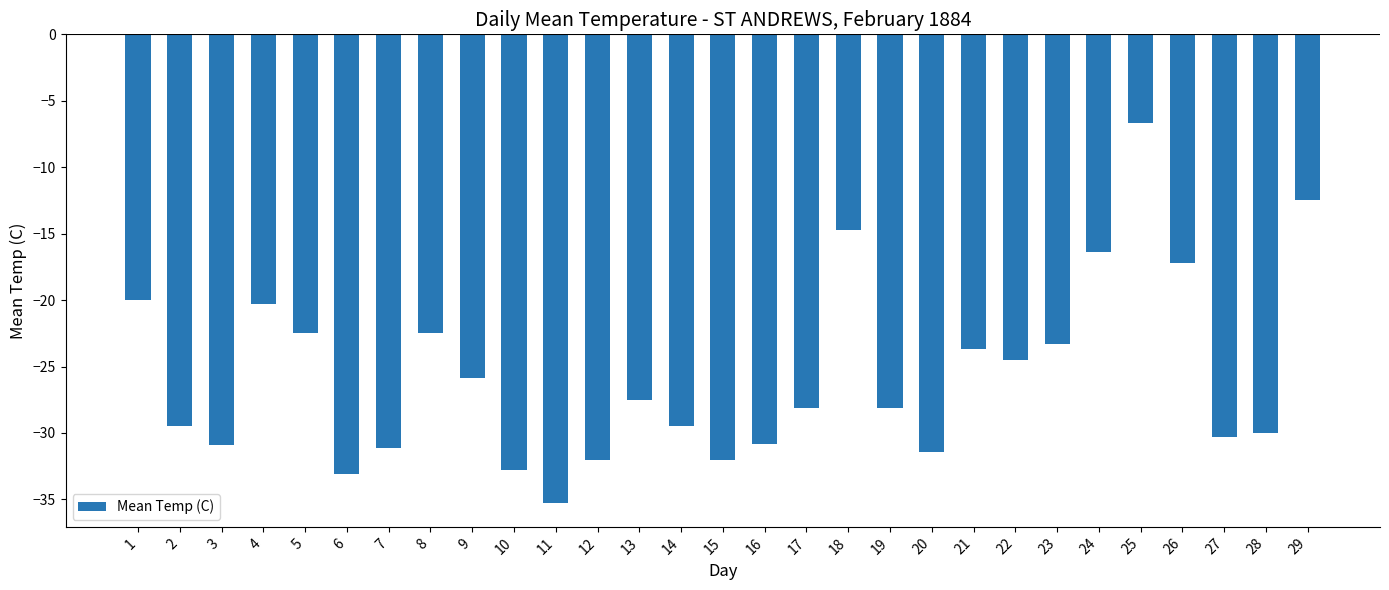

What is the sum of all values?

-742.6